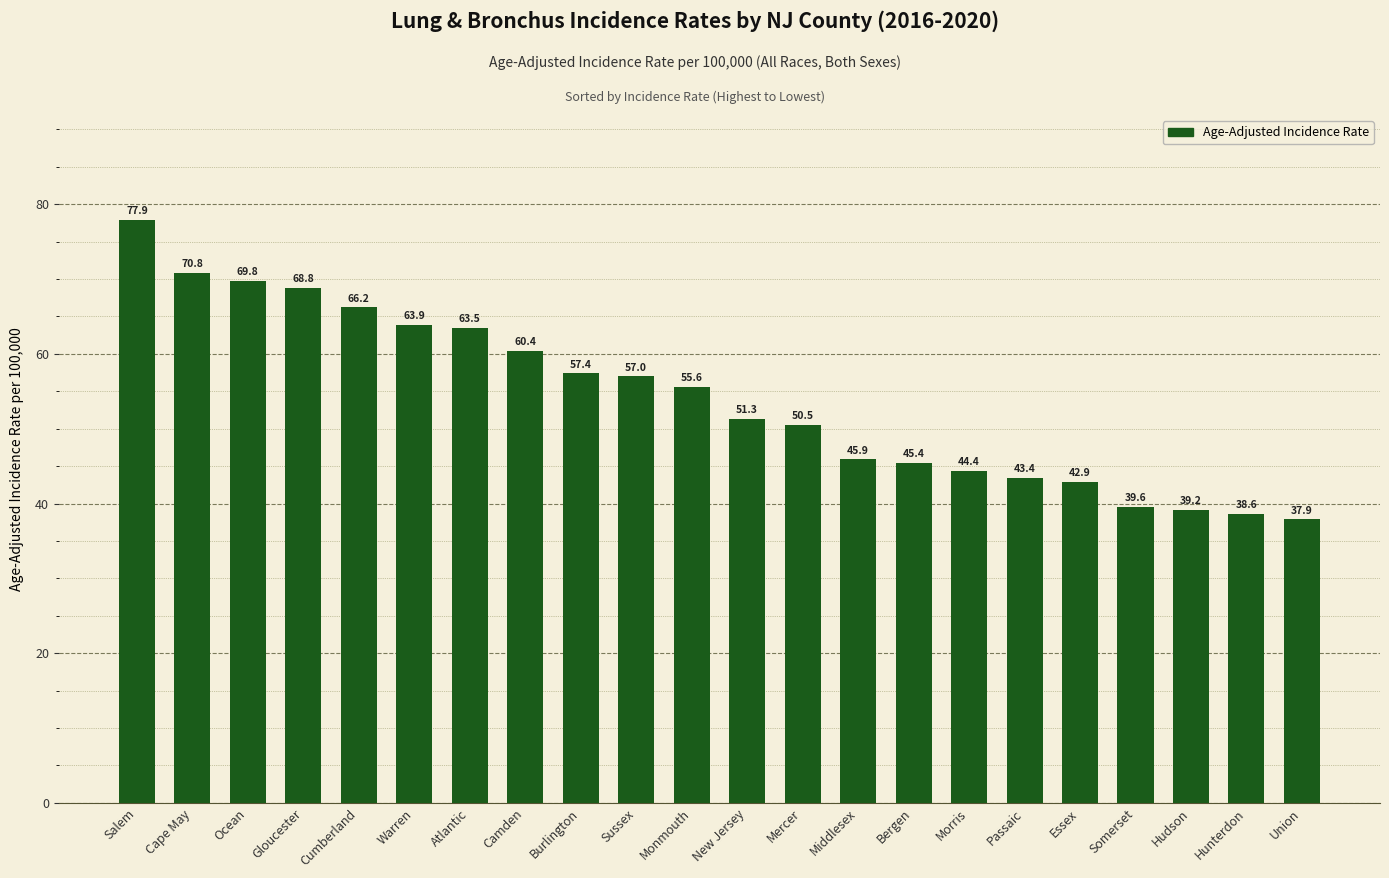

At which label is the value closest to 57?

Sussex